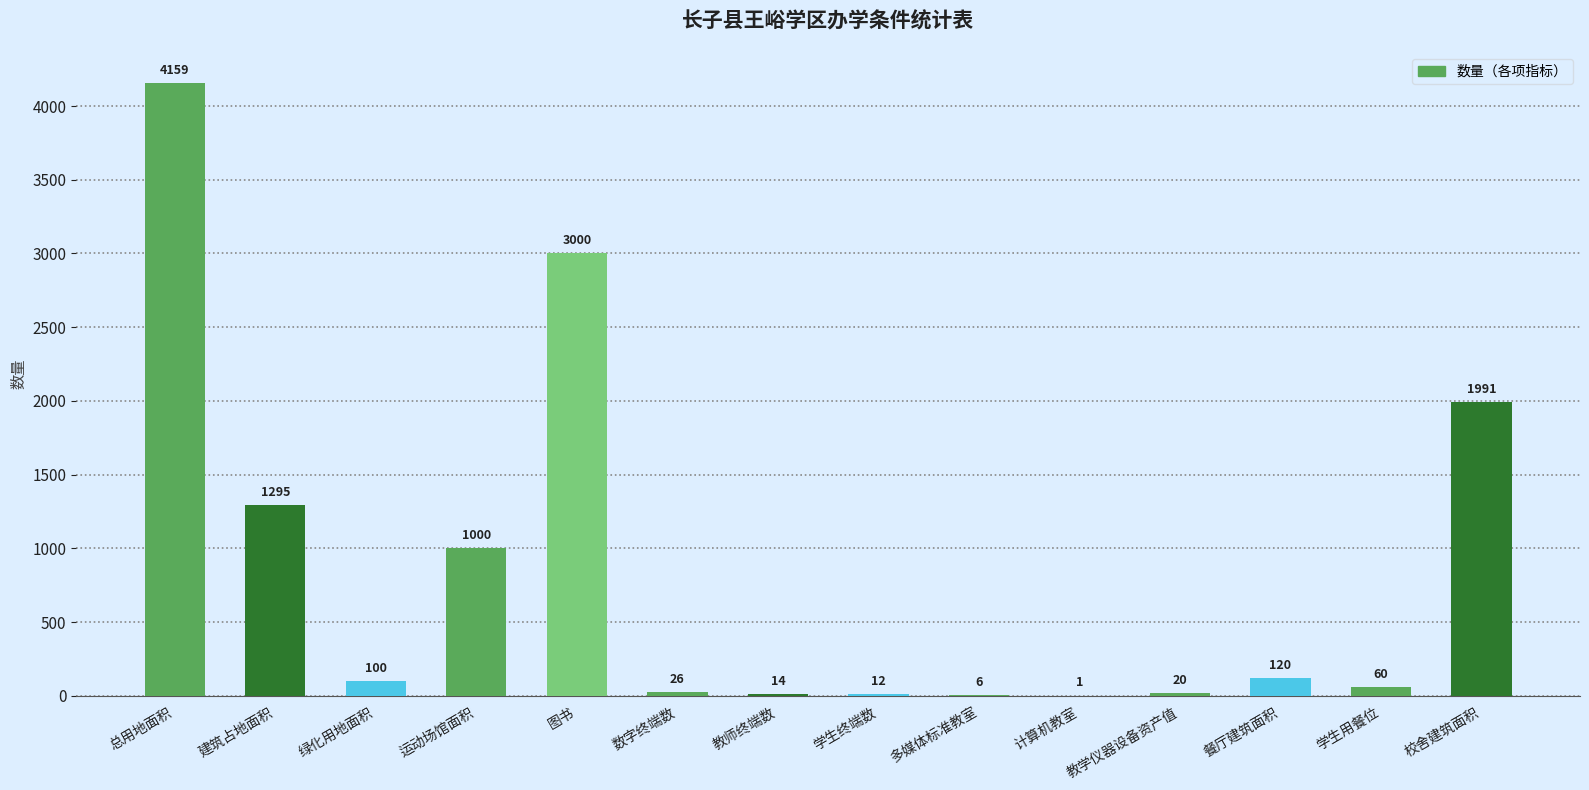

Reading left to right, transcribe all the data shown in this chart.

4159	1295	100	1000	3000	26	14	12	6	1	20	120	60	1991